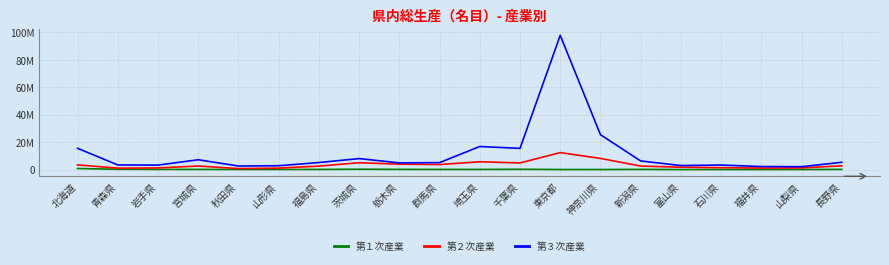

Reading left to right, extract all data points from this chart.

第１次産業: 北海道=791253	青森県=212869	岩手県=137270	宮城県=124307	秋田県=96841	山形県=112806	福島県=109958	茨城県=272389	栃木県=142041	群馬県=114265	埼玉県=109386	千葉県=216748	東京都=57928	神奈川県=49215	新潟県=140712	富山県=43142	石川県=42231	福井県=29393	山梨県=46131	長野県=143245
第２次産業: 北海道=3439774	青森県=1041617	岩手県=1218799	宮城県=2599240	秋田県=755794	山形県=1094657	福島県=2550838	茨城県=5000126	栃木県=3969078	群馬県=3682374	埼玉県=5701702	千葉県=4840830	東京都=12393641	神奈川県=8149326	新潟県=2559646	富山県=1742969	石川県=1397423	福井県=1108512	山梨県=1219048	長野県=2762256
第３次産業: 北海道=15529814	青森県=3368714	岩手県=3290294	宮城県=7166591	秋田県=2612933	山形県=2817682	福島県=5143636	茨城県=8030322	栃木県=4880061	群馬県=5096659	埼玉県=16834828	千葉県=15465743	東京都=97851732	神奈川県=25425427	新潟県=6296249	富山県=2946528	石川県=3322448	福井県=2227556	山梨県=2110404	長野県=5334398